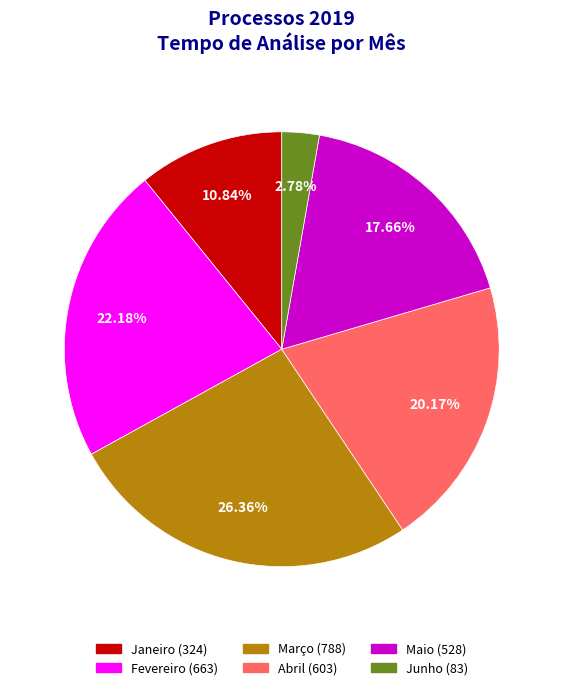

Count the number of slices in the pie.

6